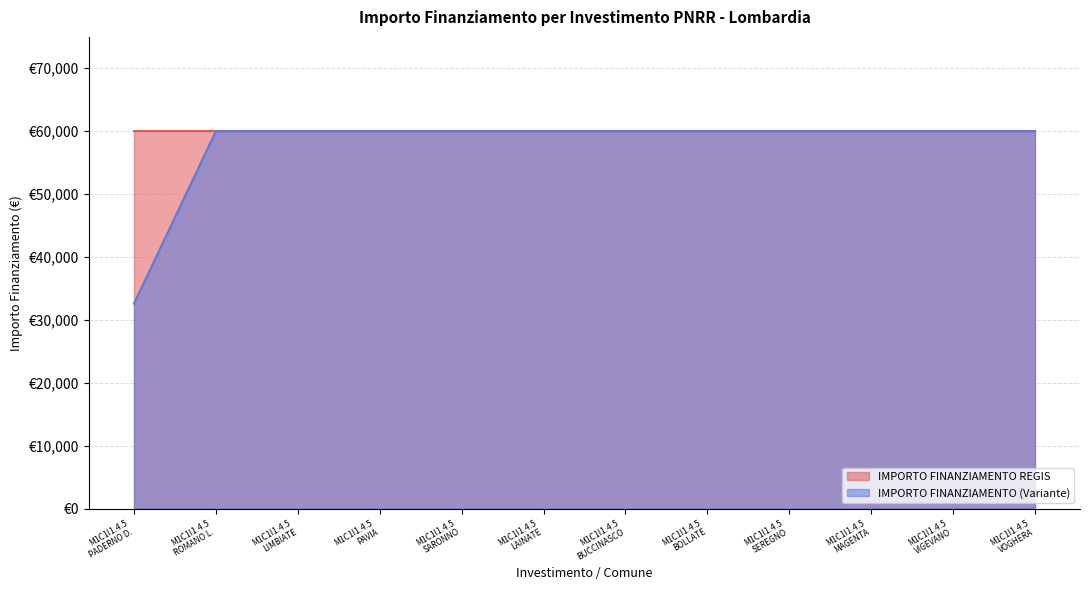

How many data points are less than 59966?

1